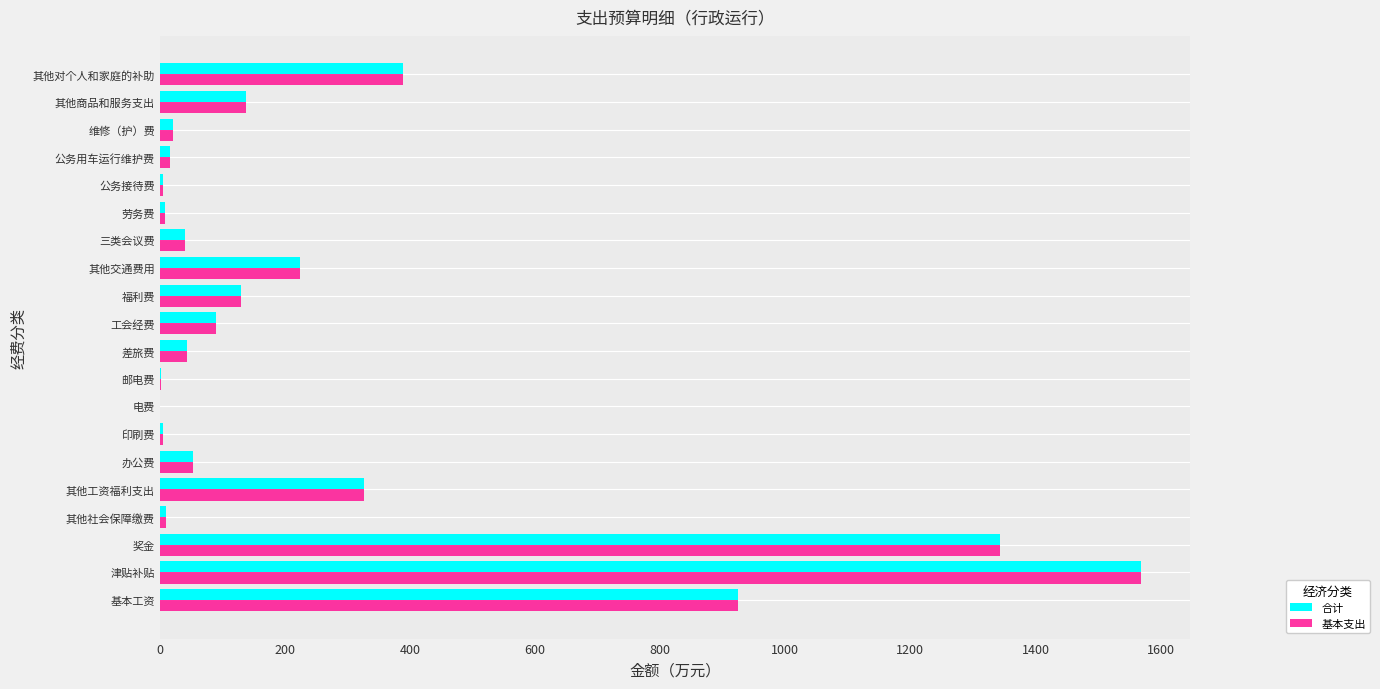

What is the sum of all 基本支出 values?

5341.1